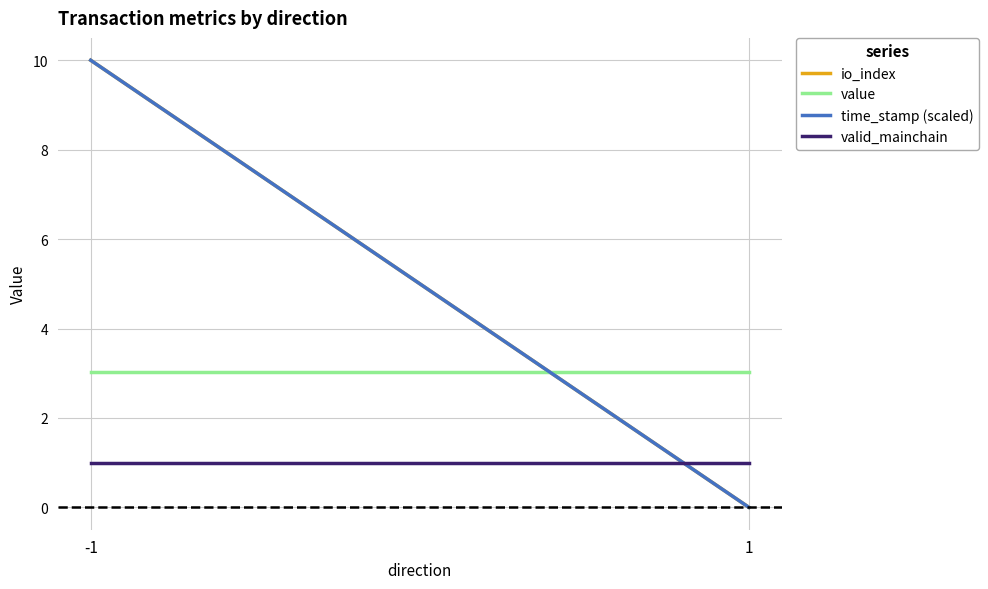

Count the io_index values in the range 0 to 10.

2